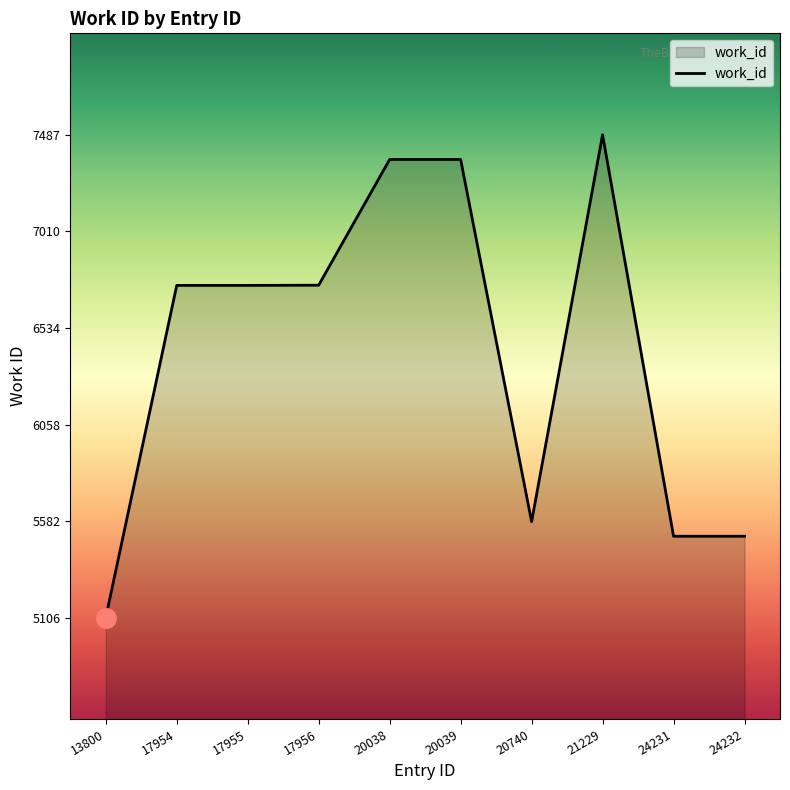

What value does the data have at 20039?

7365